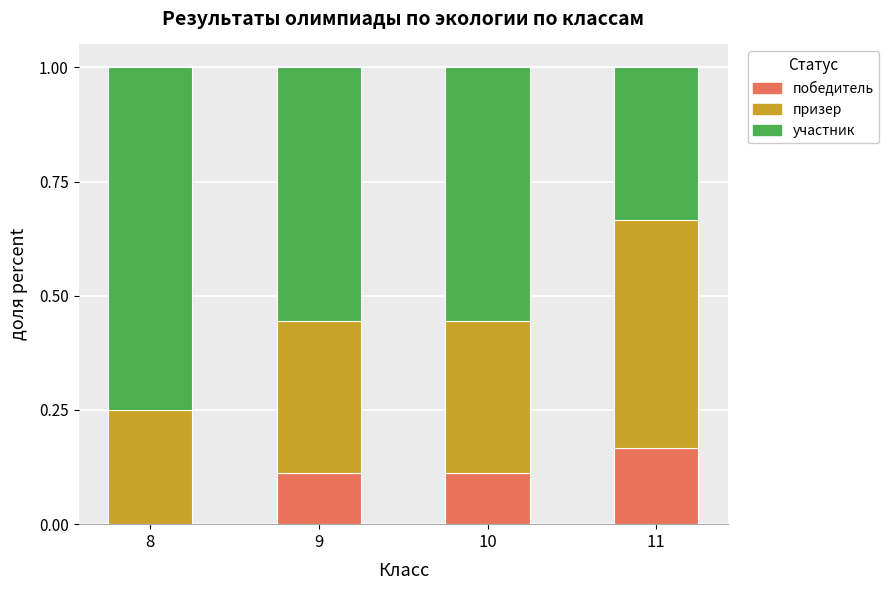

Count the number of data series in this chart.

3